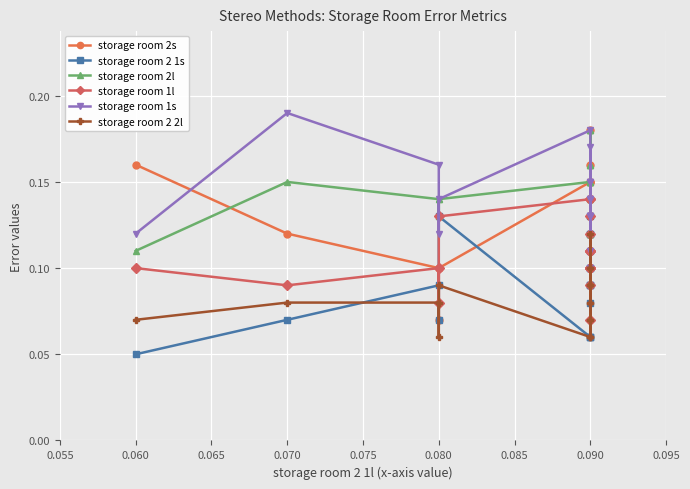

True or false: storage room 2 2l has a value of 0.0 at 0.060.

False